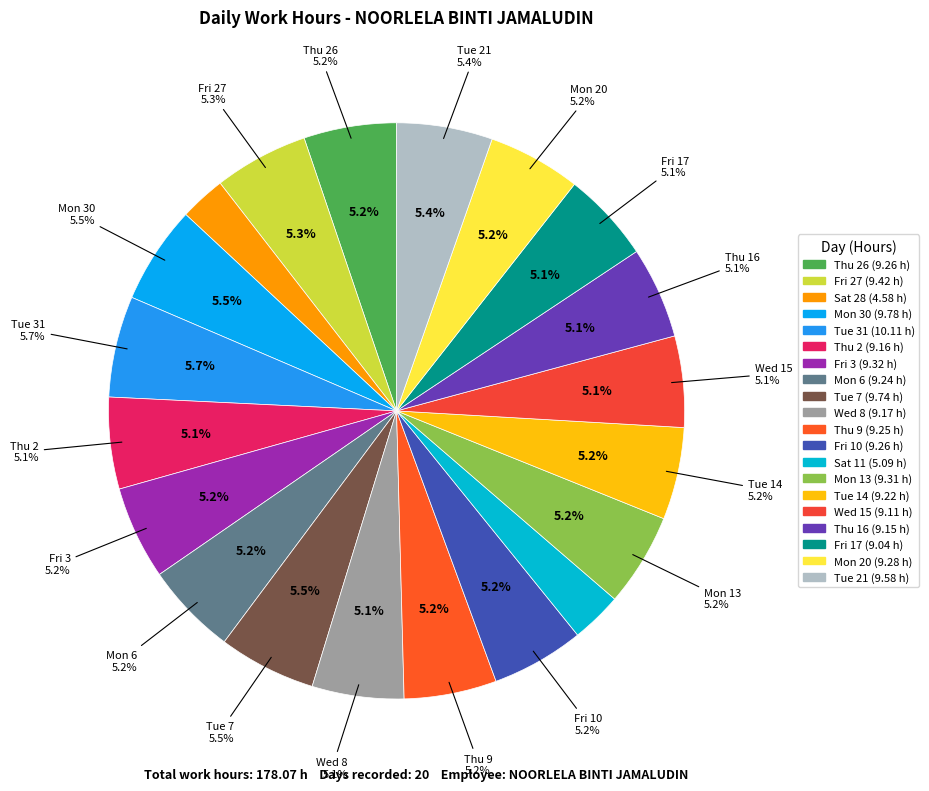

To the nearest percent, what is the difference between the largest and smallest slice percentages?

3%